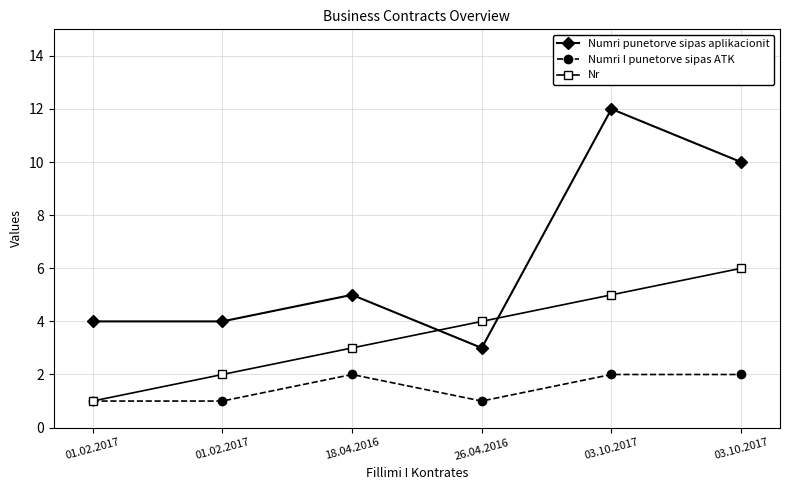

Reading left to right, transcribe all the data shown in this chart.

Numri punetorve sipas aplikacionit: 01.02.2017=4	01.02.2017=4	18.04.2016=5	26.04.2016=3	03.10.2017=12	03.10.2017=10
Numri I punetorve sipas ATK: 01.02.2017=1	01.02.2017=1	18.04.2016=2	26.04.2016=1	03.10.2017=2	03.10.2017=2
Nr: 01.02.2017=1	01.02.2017=2	18.04.2016=3	26.04.2016=4	03.10.2017=5	03.10.2017=6